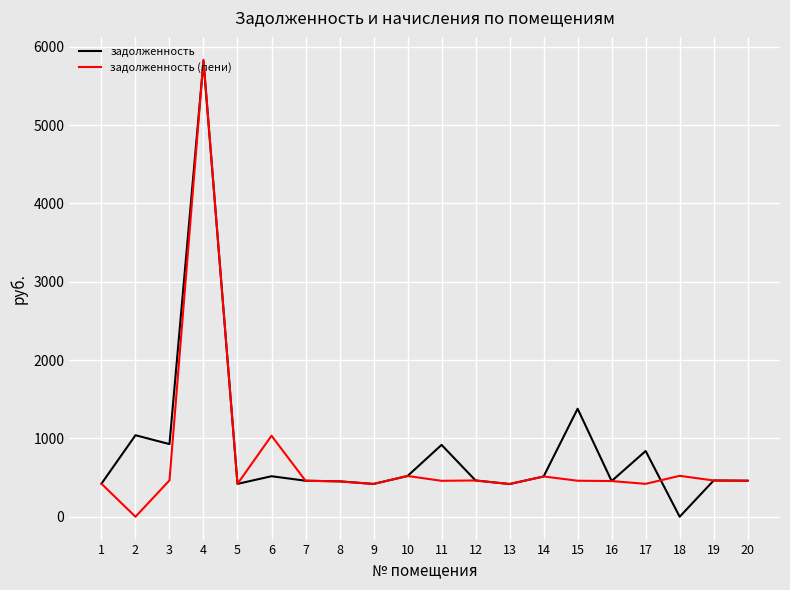

What is the difference between the задолженность (пени) values at 20 and 9?

41.0